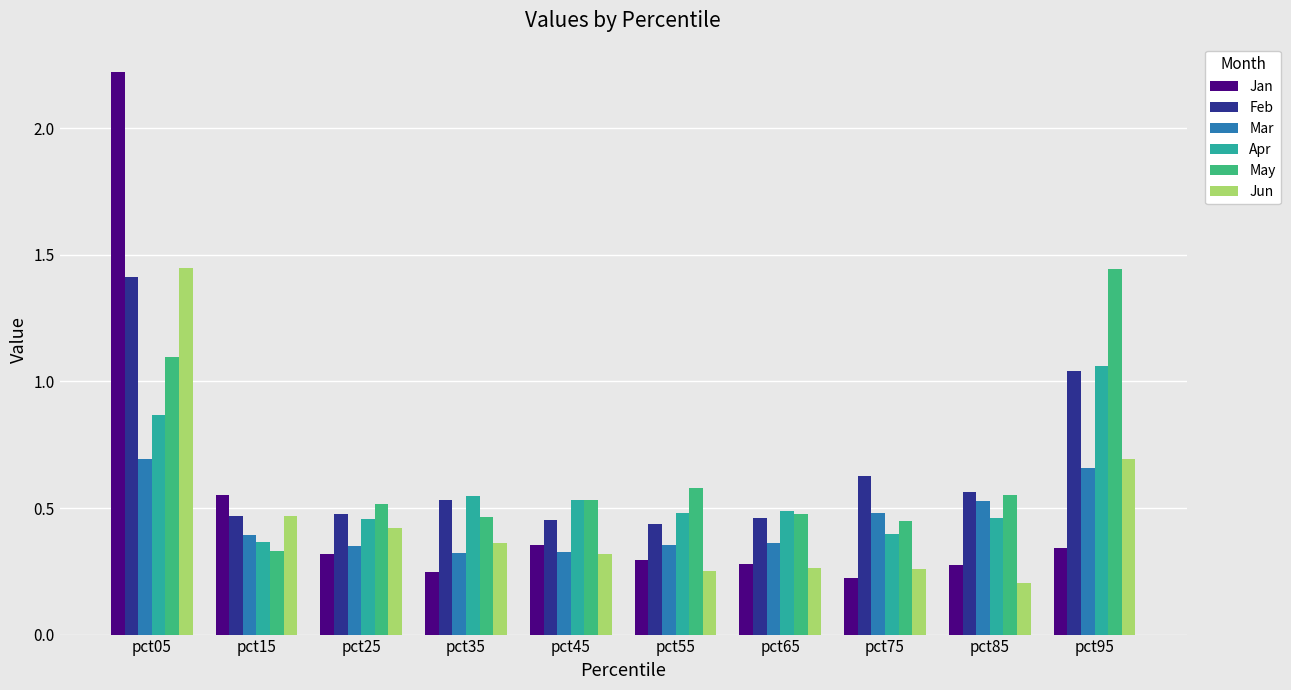

Between pct45 and pct65, which series saw the biggest shift?

Jan